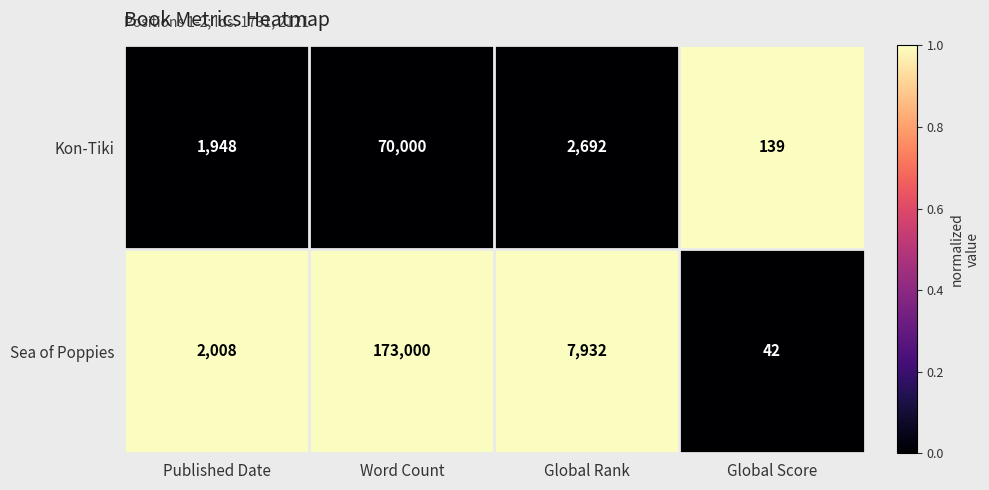

What is the difference between the highest and lowest values at Global Score?

97